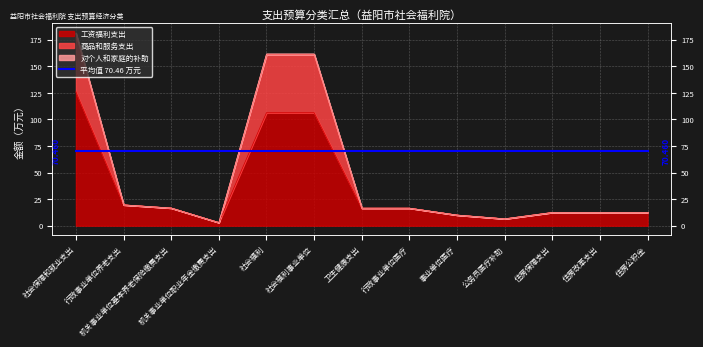

Count the number of categories in the chart.

13